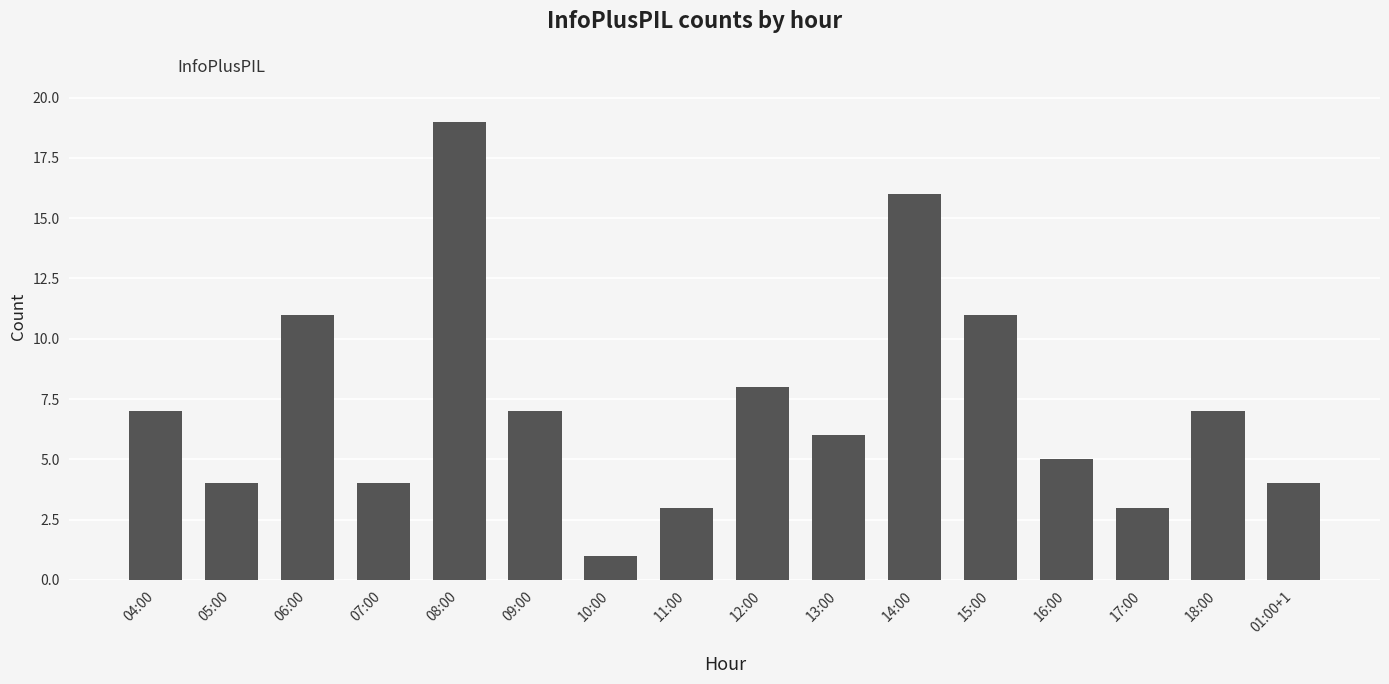

What is the value of the 5th bar from the left?

19